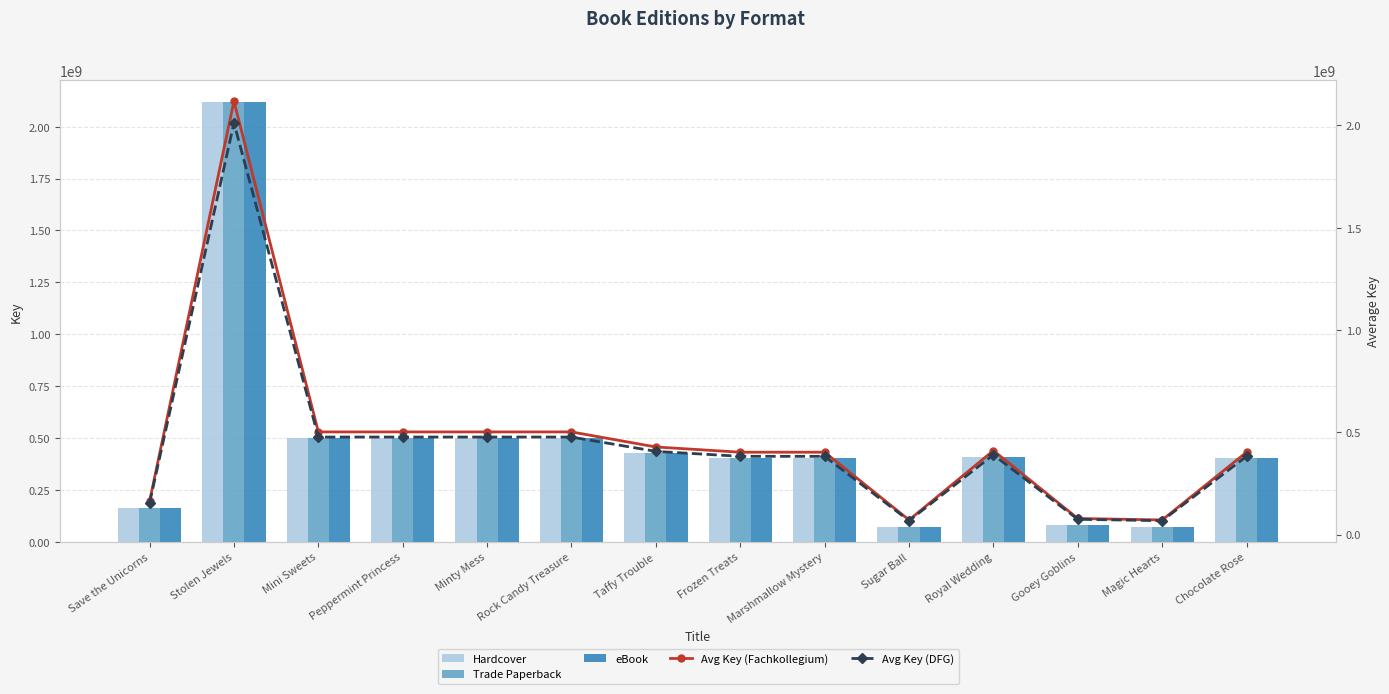

The Avg Key (Fachkollegium) series shows 78376220.0 at Gooey Goblins. True or false?

True